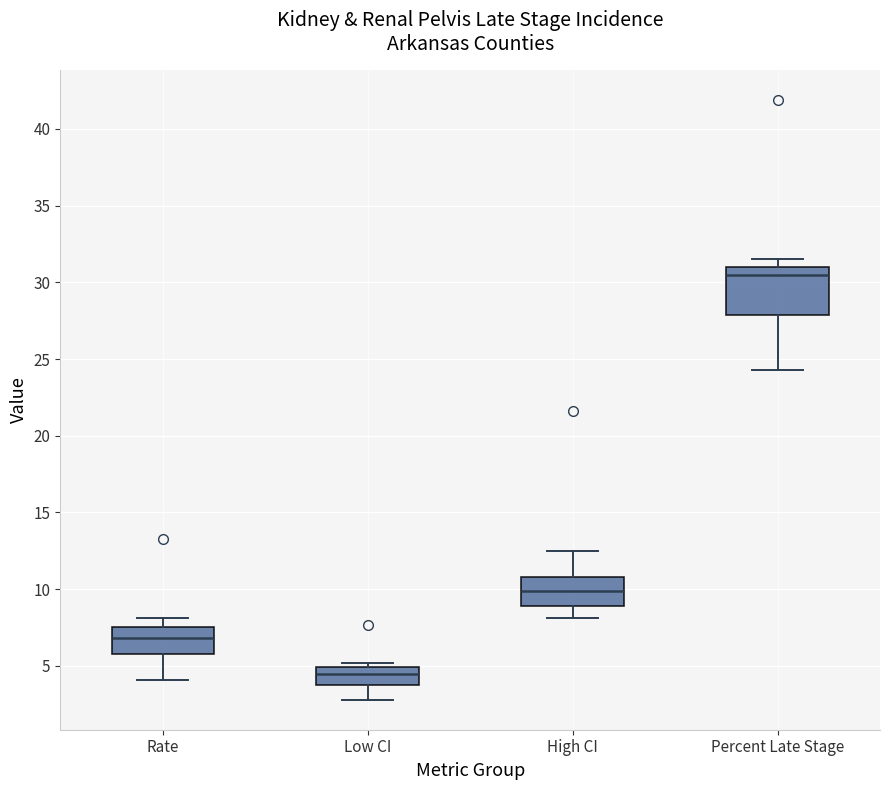

Reading left to right, transcribe this box plot: for each box, give where its median line is, the range the box spans, and where its two whiskers end, as read against the y-axis. The values are not printed on the chart, so give them approximately, as read against the axis.

Rate: median 7.0, box 6.0 to 7.5, whiskers 4.0 to 8.0
Low CI: median 4.5, box 4.0 to 5.0, whiskers 3.0 to 5.0 (just above the box's upper edge)
High CI: median 10.0, box 9.0 to 11.0, whiskers 8.0 to 12.5
Percent Late Stage: median 30.5, box 28.0 to 31.0, whiskers 24.5 to 31.5